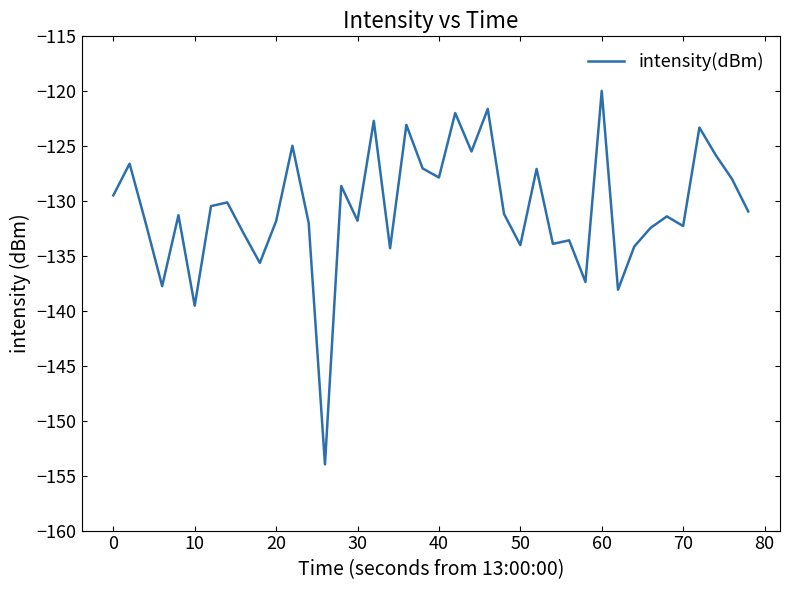

What is the minimum value shown in the chart?

-154.0